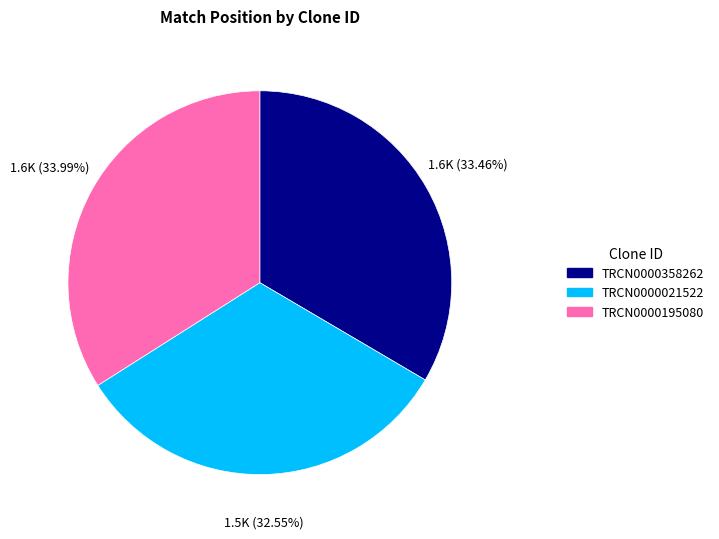

Combined, what portion of the pie is TRCN0000358262 and TRCN0000021522?

66.0%